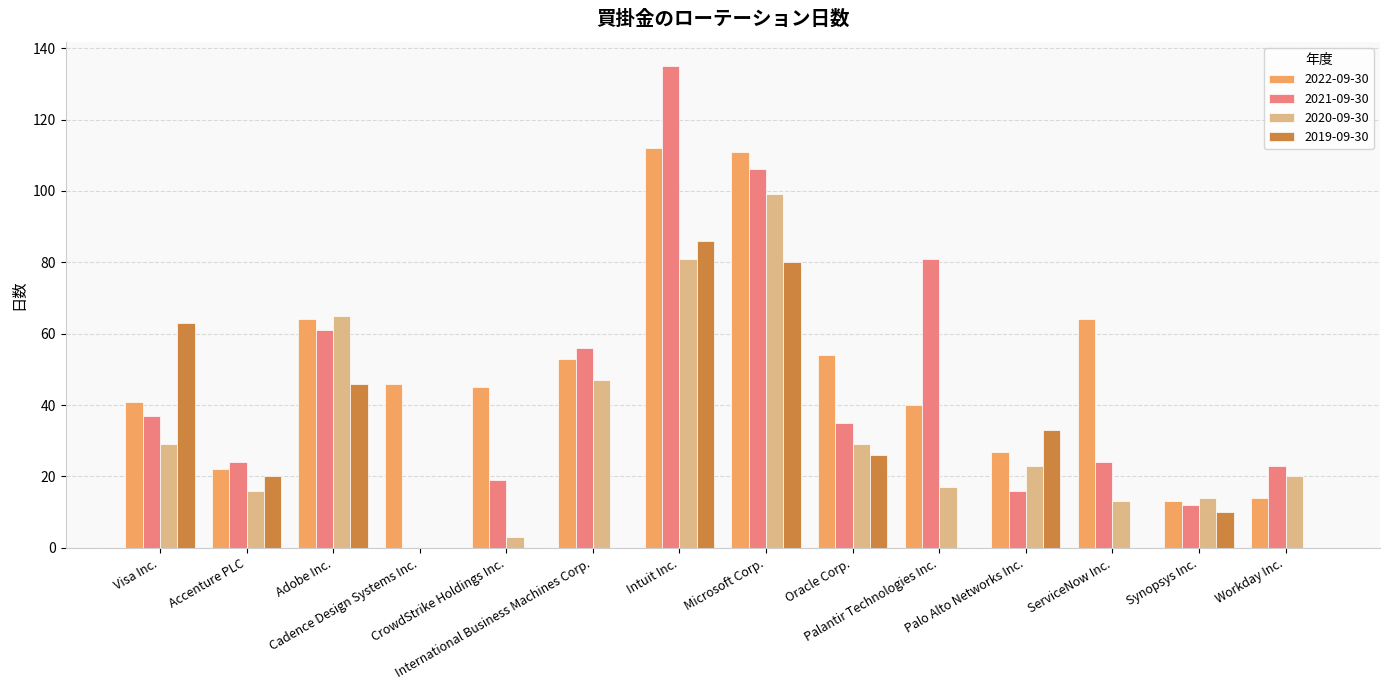

Which series has the widest spread of values?

2021-09-30